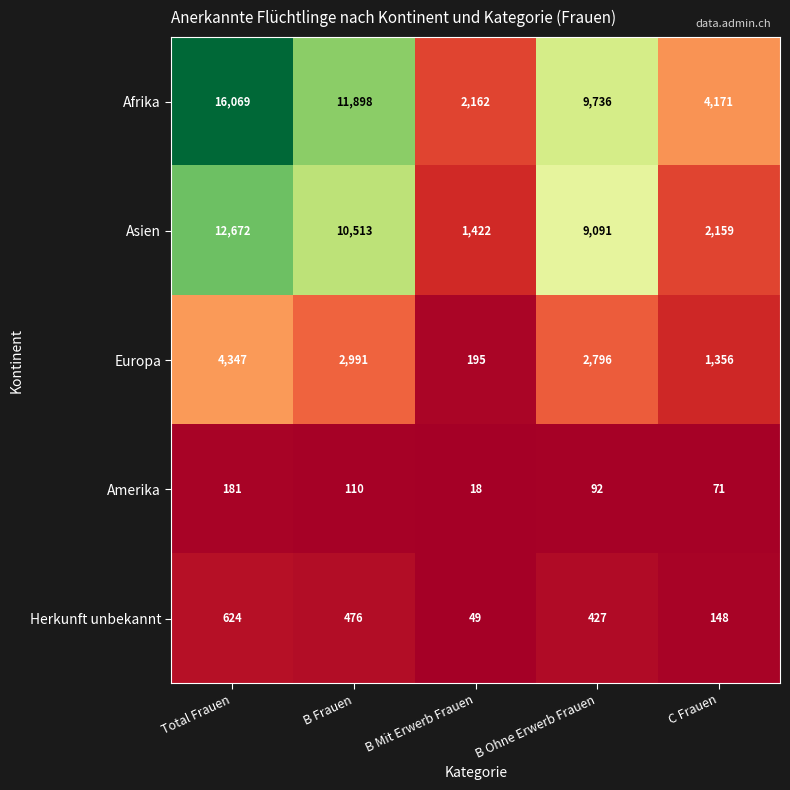

What is the difference between the maximum and minimum values in the Afrika series?

13907